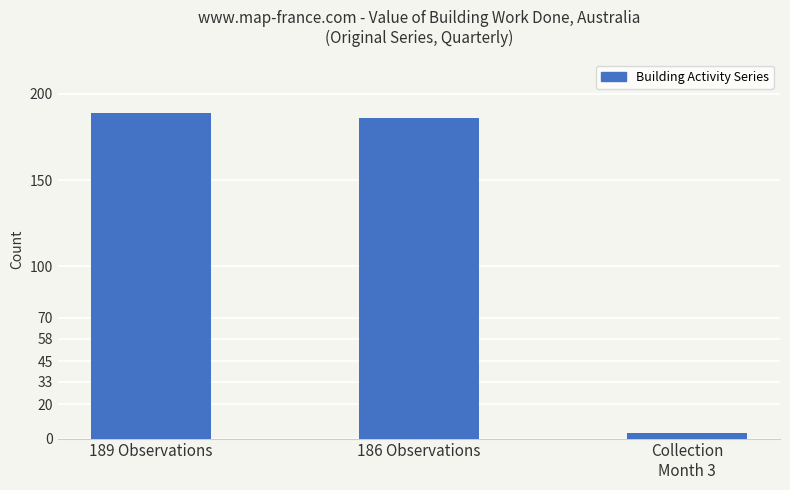

What is the label of the 2nd bar from the left?

186 Observations